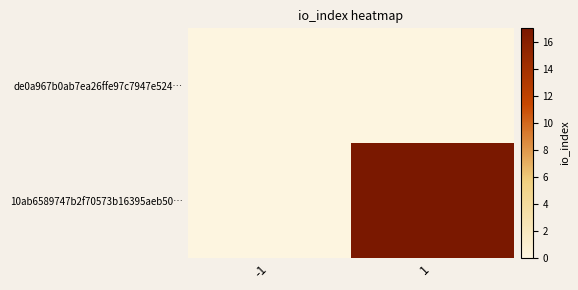

What is the maximum value shown in the chart?

17